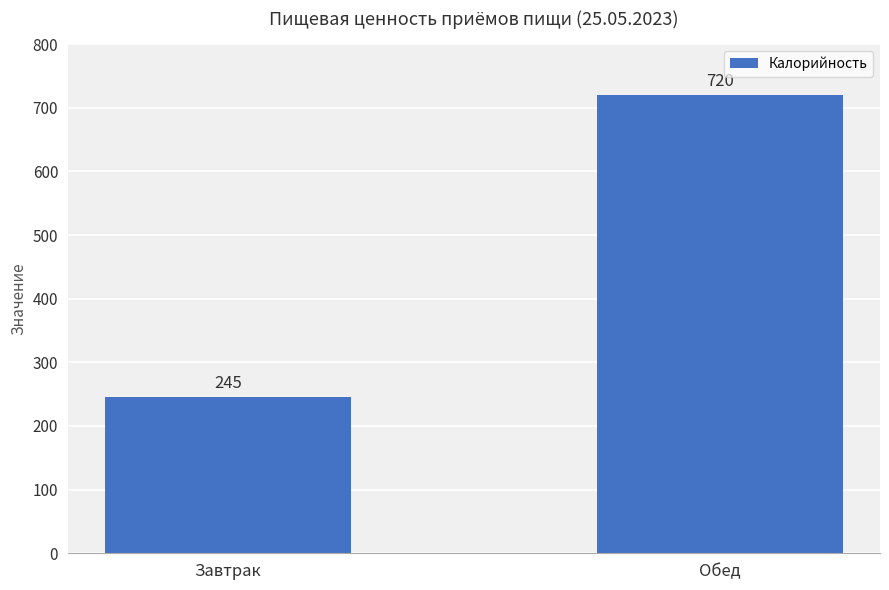

Reading left to right, transcribe all the data shown in this chart.

245	720